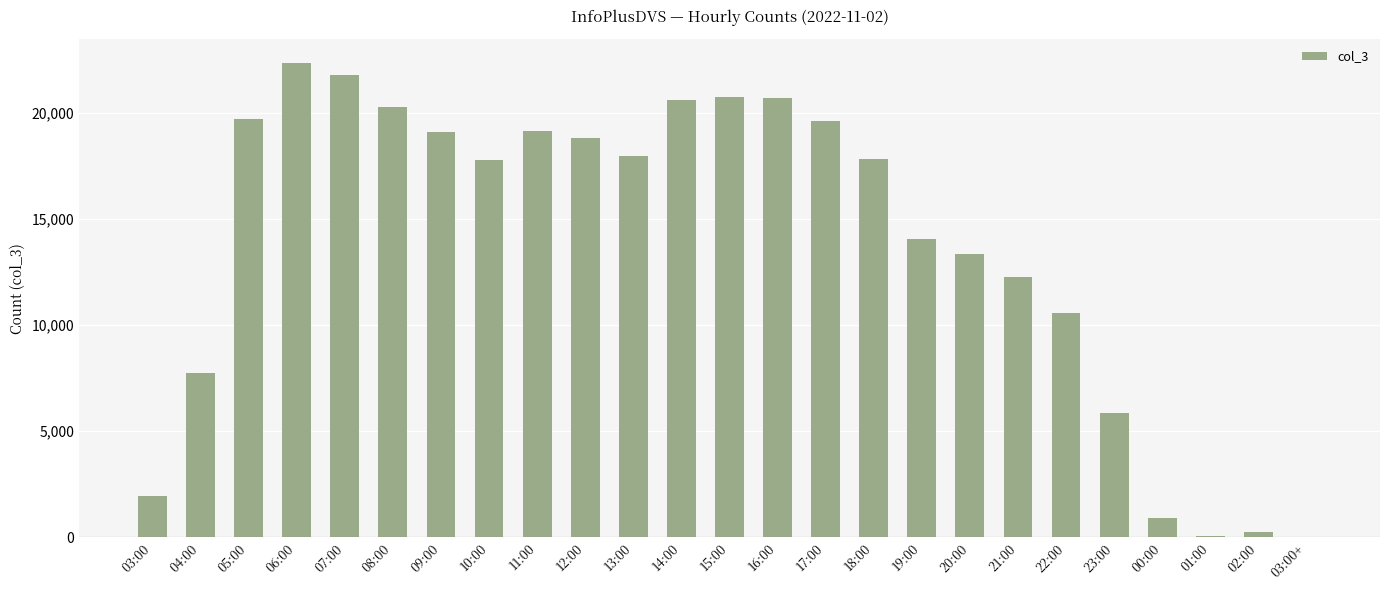

What is the change in value from 11:00 to 15:00?

+1583